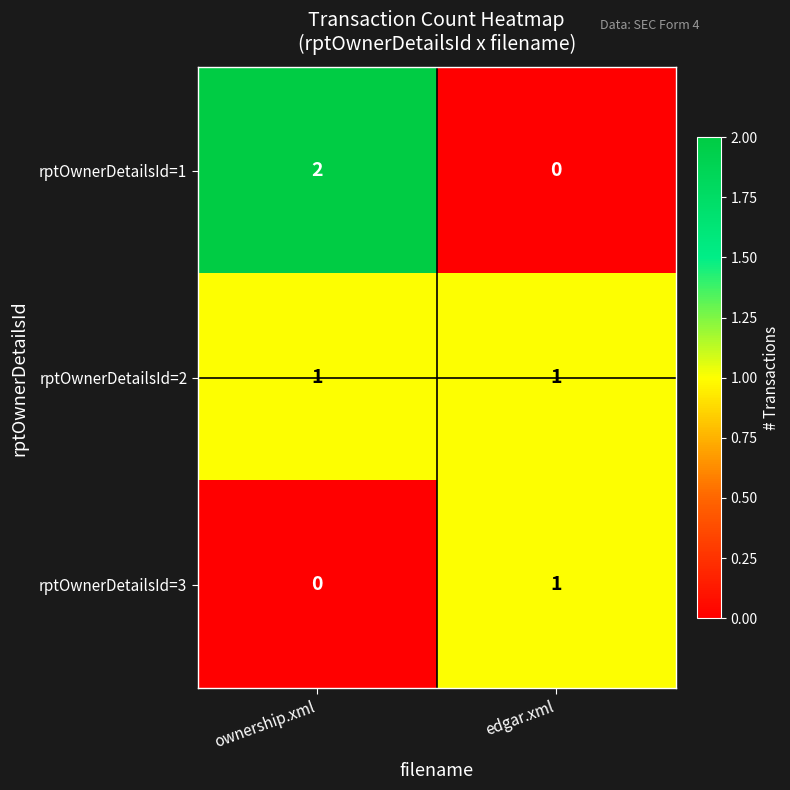

What is the maximum value shown in the chart?

2